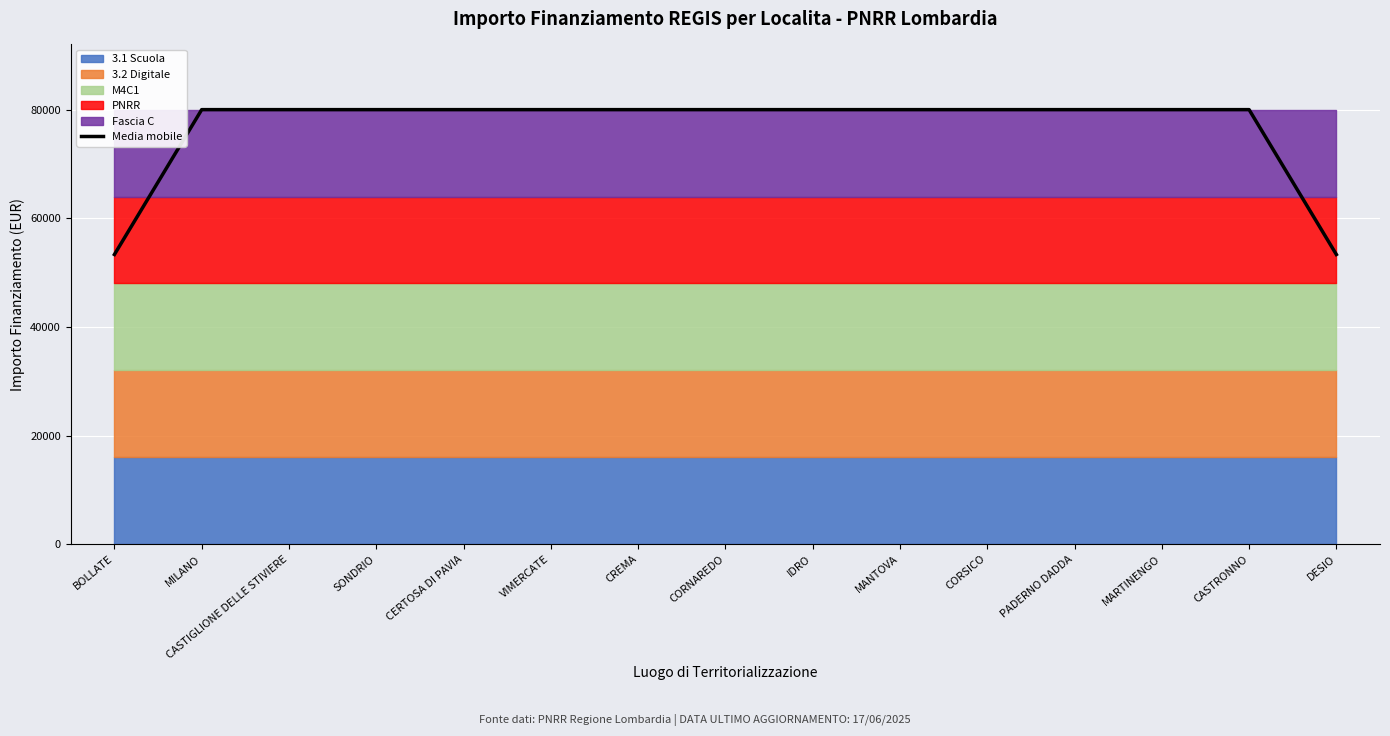

Reading left to right, transcribe all the data shown in this chart.

BOLLATE=53333.3	MILANO=80000.0	CASTIGLIONE DELLE STIVIERE=80000.0	SONDRIO=80000.0	CERTOSA DI PAVIA=80000.0	VIMERCATE=80000.0	CREMA=80000.0	CORNAREDO=80000.0	IDRO=80000.0	MANTOVA=80000.0	CORSICO=80000.0	PADERNO DADDA=80000.0	MARTINENGO=80000.0	CASTRONNO=80000.0	DESIO=53333.3